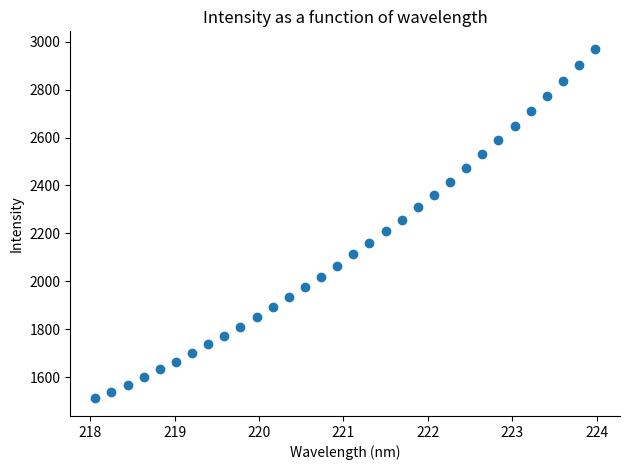

What is the range of Y values (max minus min)?

1459.7